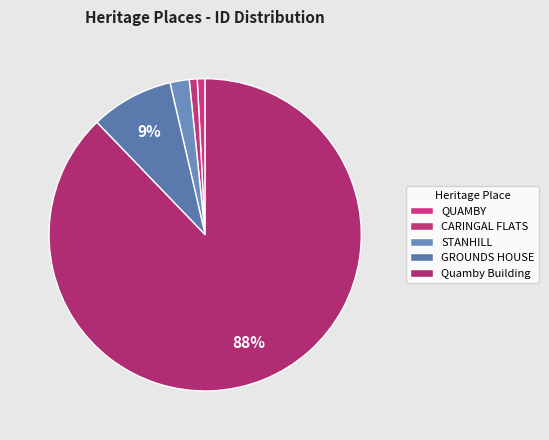

Rank the categories by value from highest to lowest.

Quamby Building, GROUNDS HOUSE, STANHILL, CARINGAL FLATS, QUAMBY